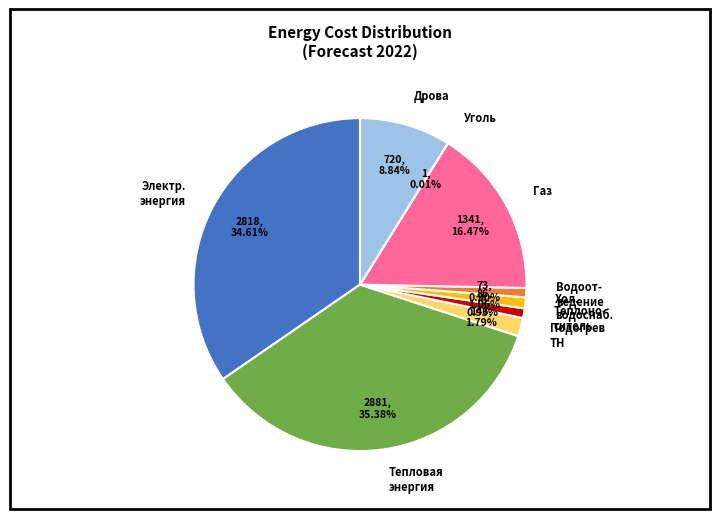

Is the sum of Дрова and Подогрев ТН greater than half?

No